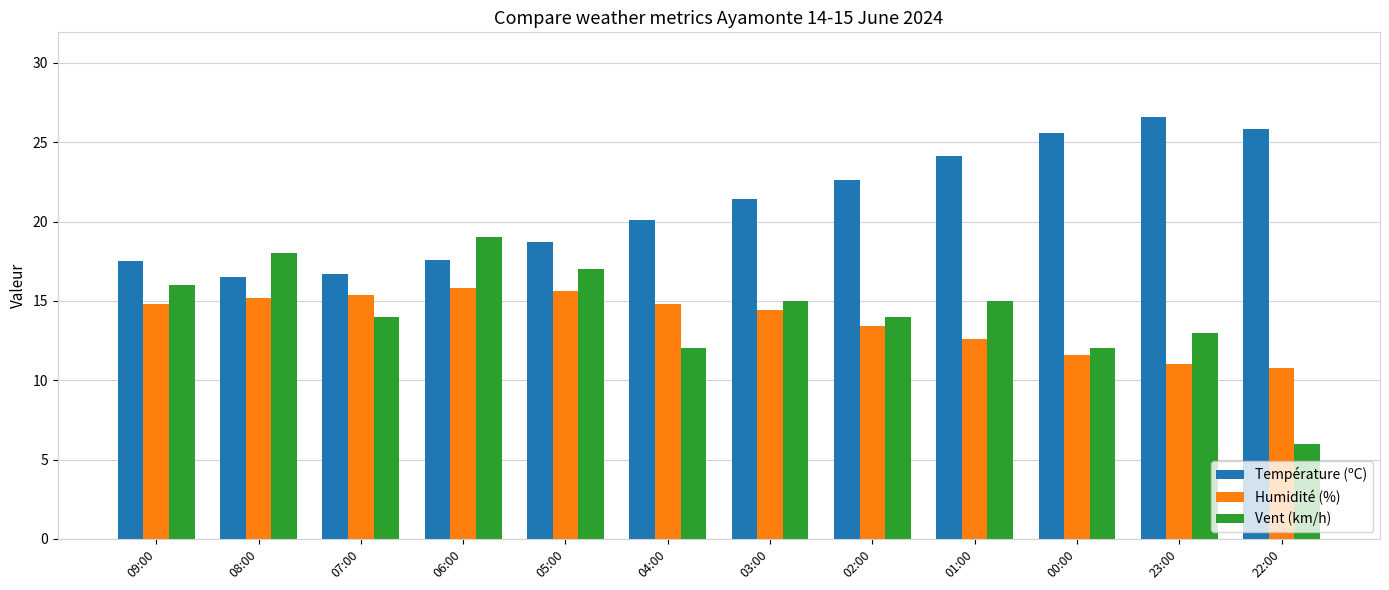

What is the greatest value displayed?

26.6